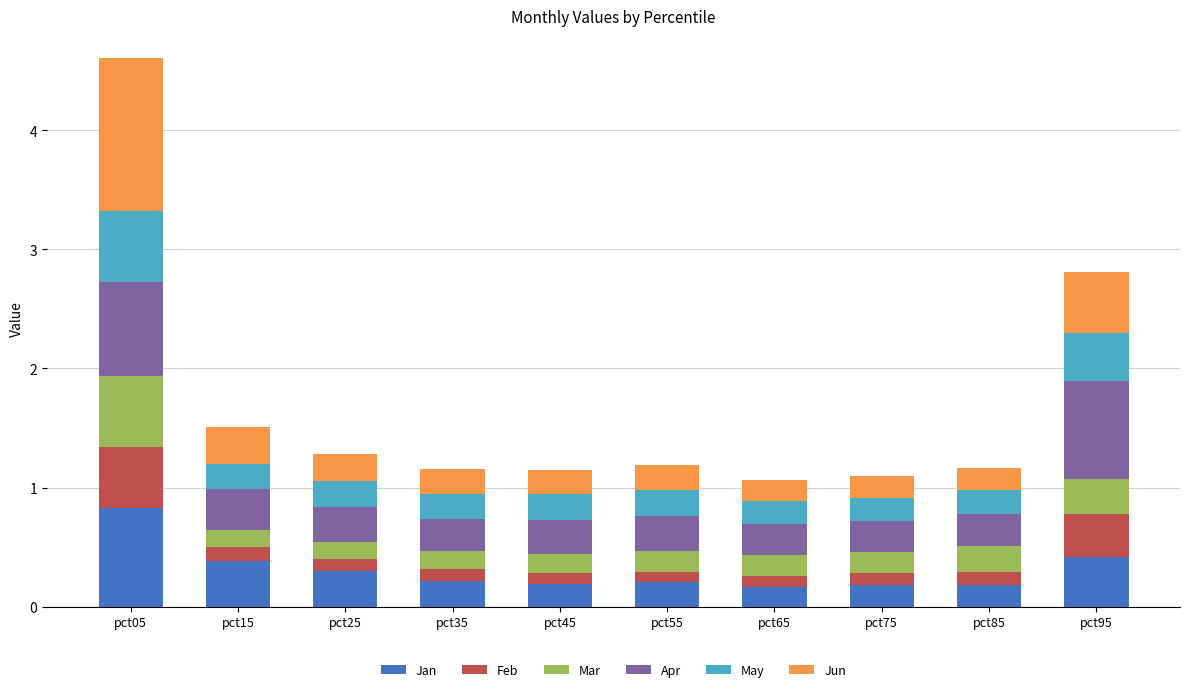

At which category is the sum across all series the highest?

pct05